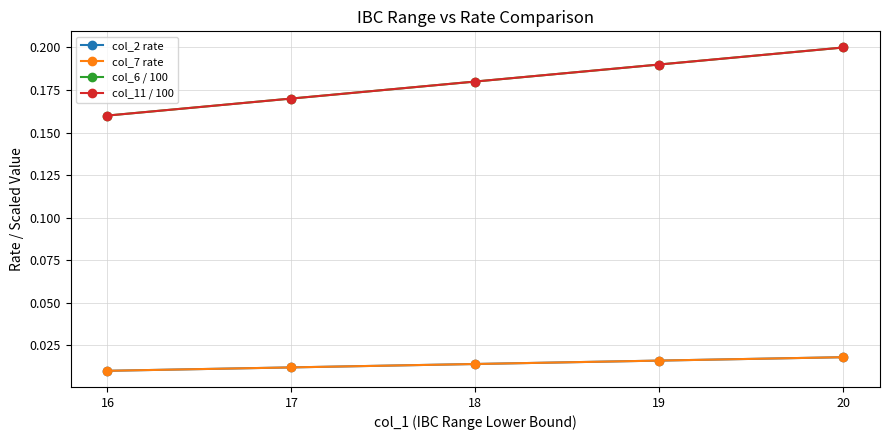

Does the chart have visible grid lines?

Yes